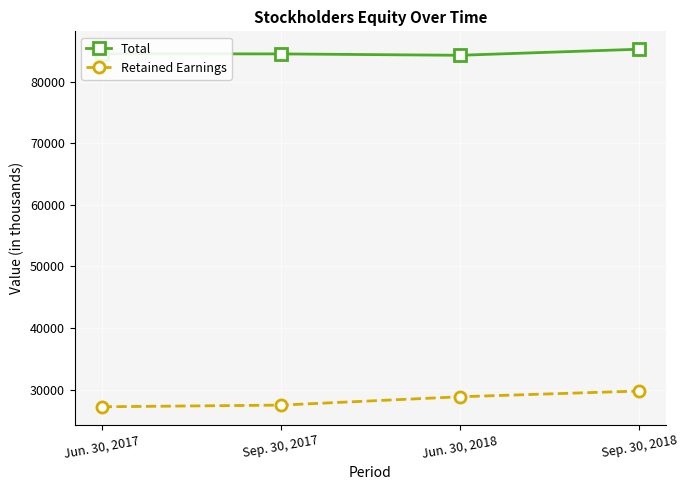

What is the difference between the Retained Earnings values at Sep. 30, 2018 and Jun. 30, 2017?

2560